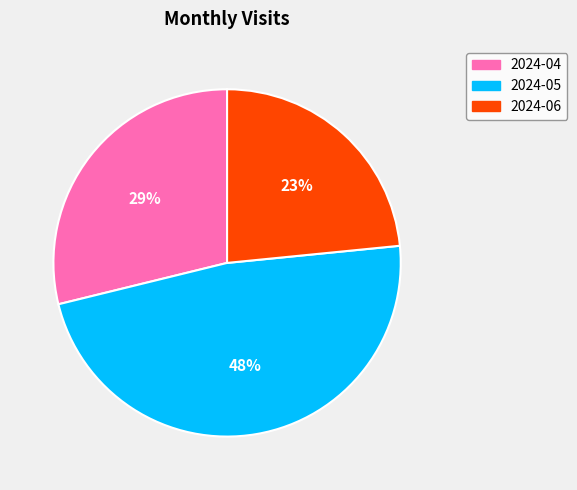

Is 2024-06 the majority of the pie?

No